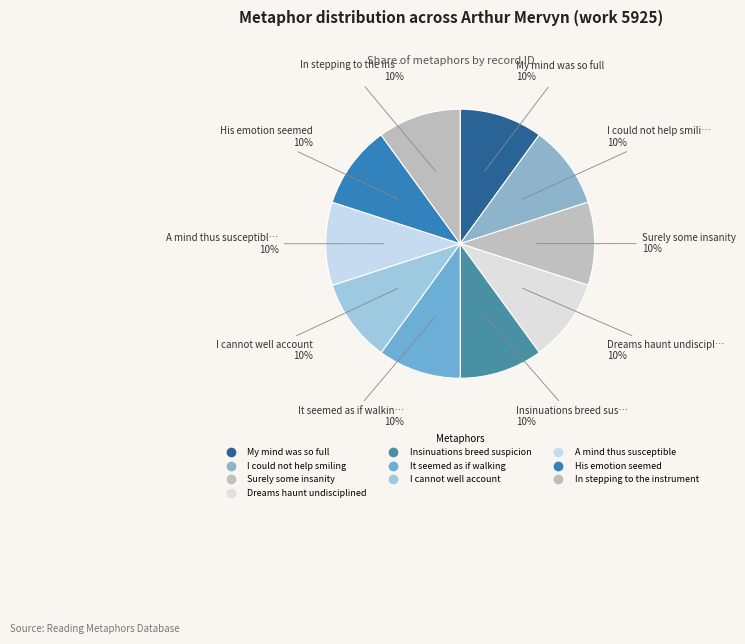

Approximately how many times larger is the value at It seemed as if walking compared to His emotion seemed?

1.0